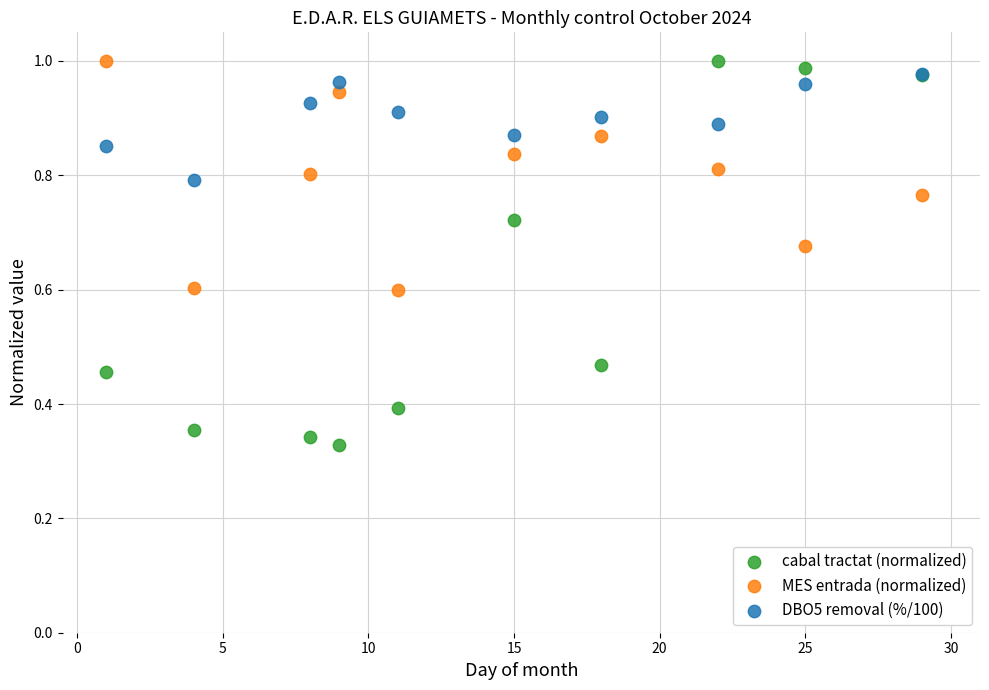

Which series contains the lowest Y value?

cabal tractat (normalized)